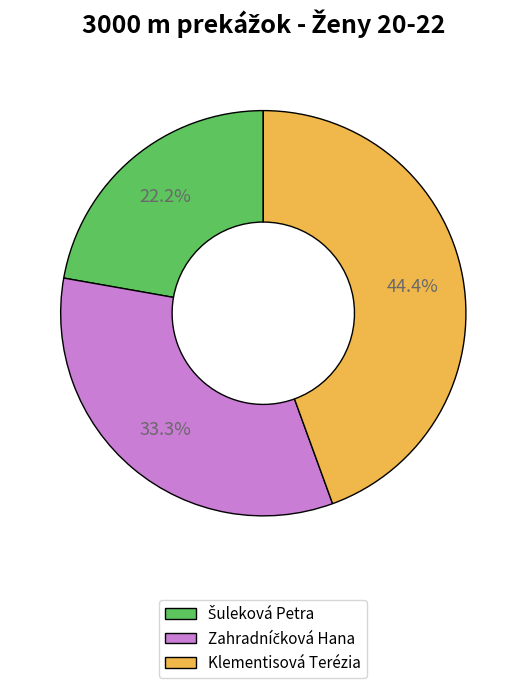

What is the largest slice in the pie chart?

Klementisová Terézia